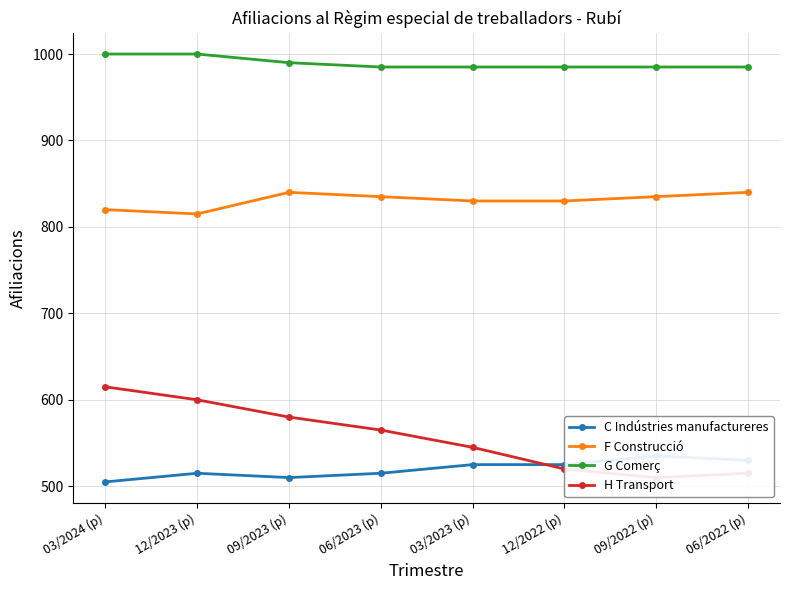

What is the average value of the G Comerç series?

989